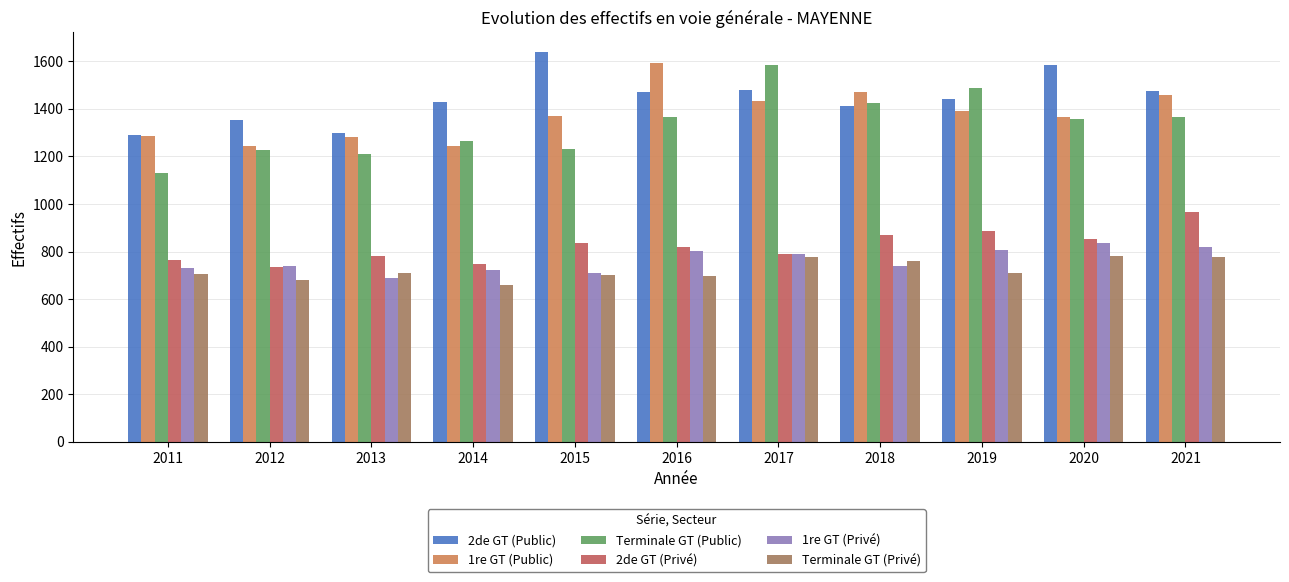

At how many categories does at least one series exceed 1376?

8